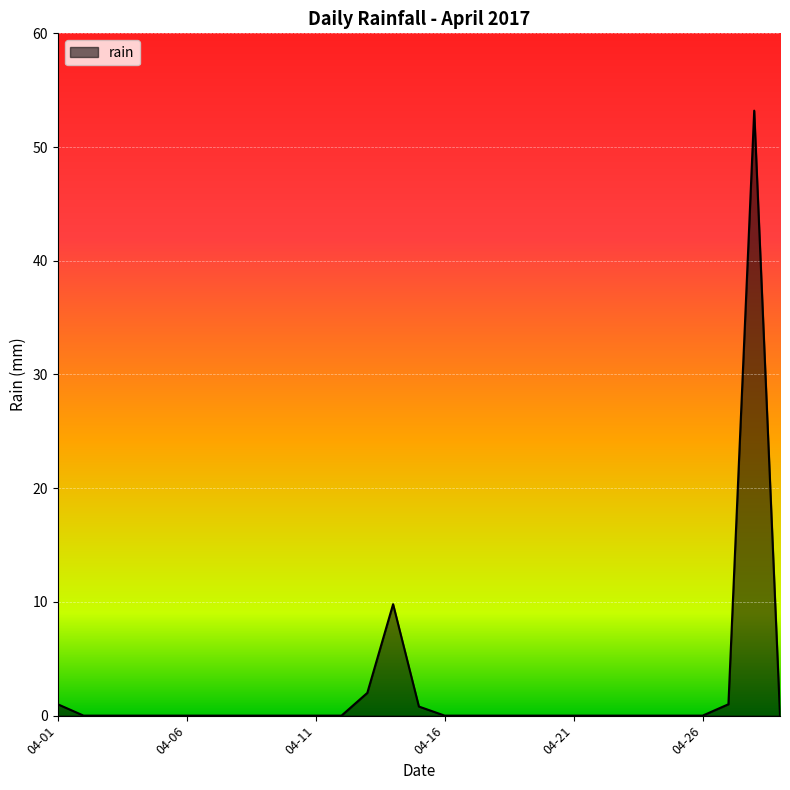

What is the greatest value displayed?

53.2